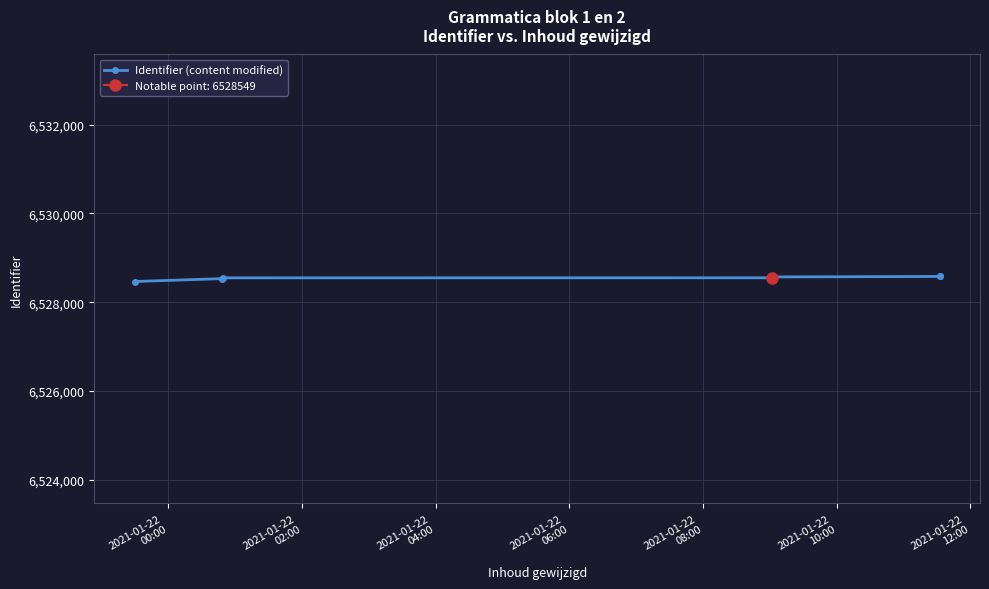

Approximately how many times larger is the value at 2021-01-22
04:00 compared to 2021-01-22
02:00?

1.0